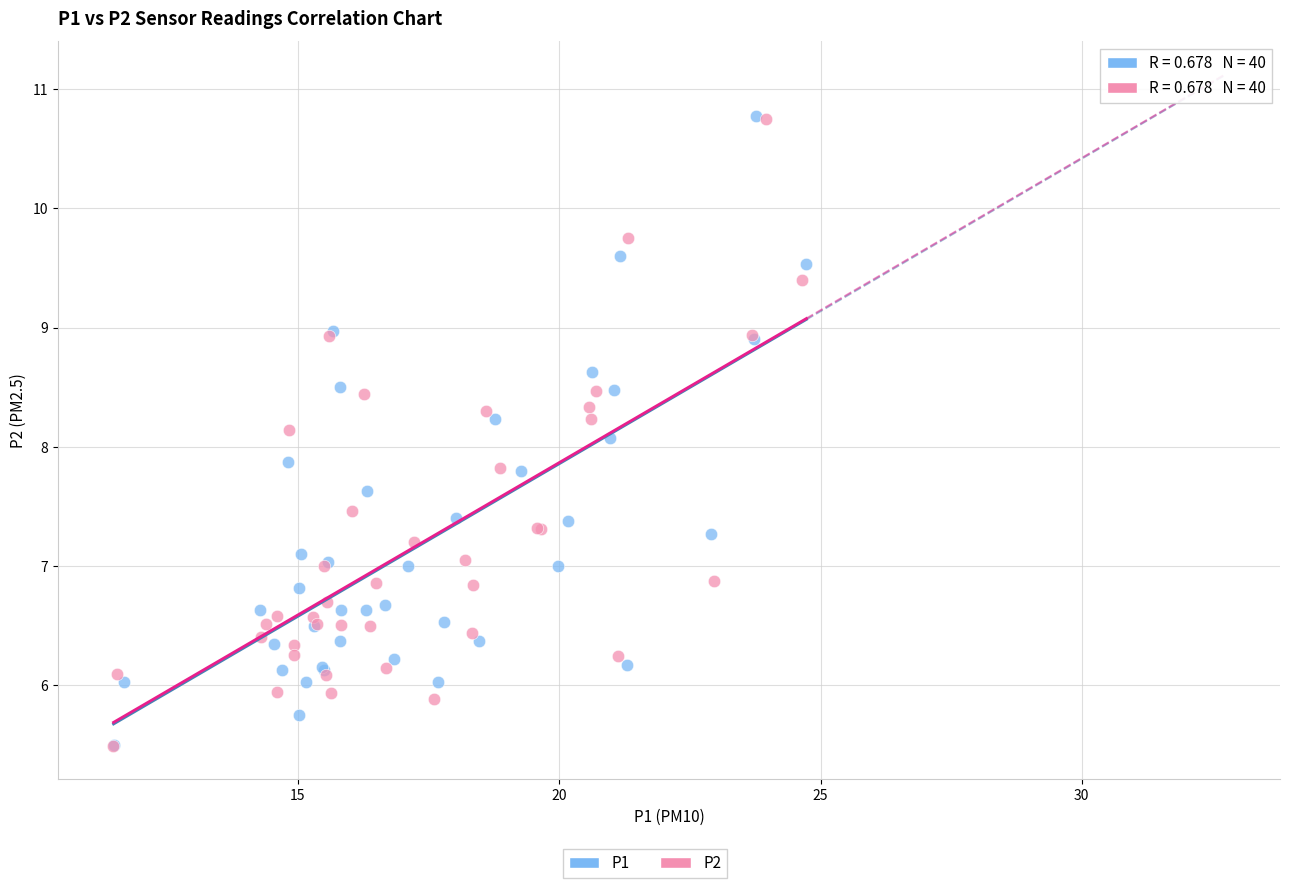

Which series has the widest spread of Y values?

P1